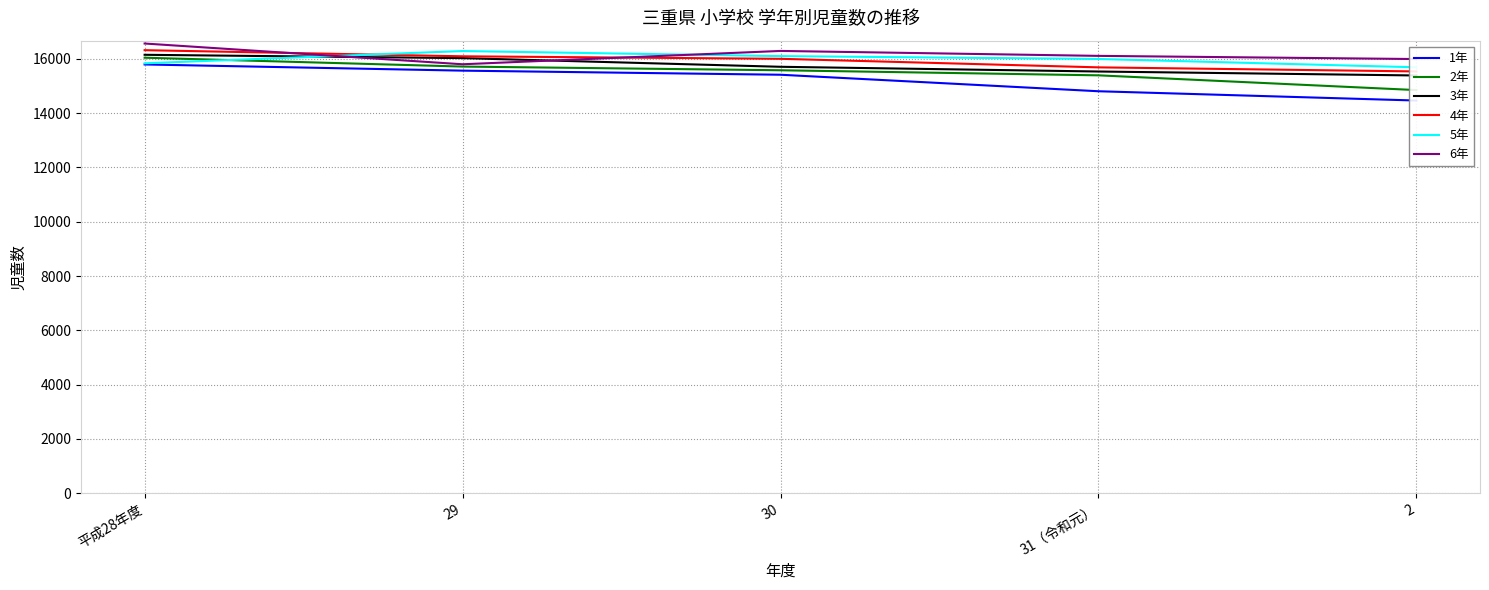

Which category has the highest value across all series?

平成28年度